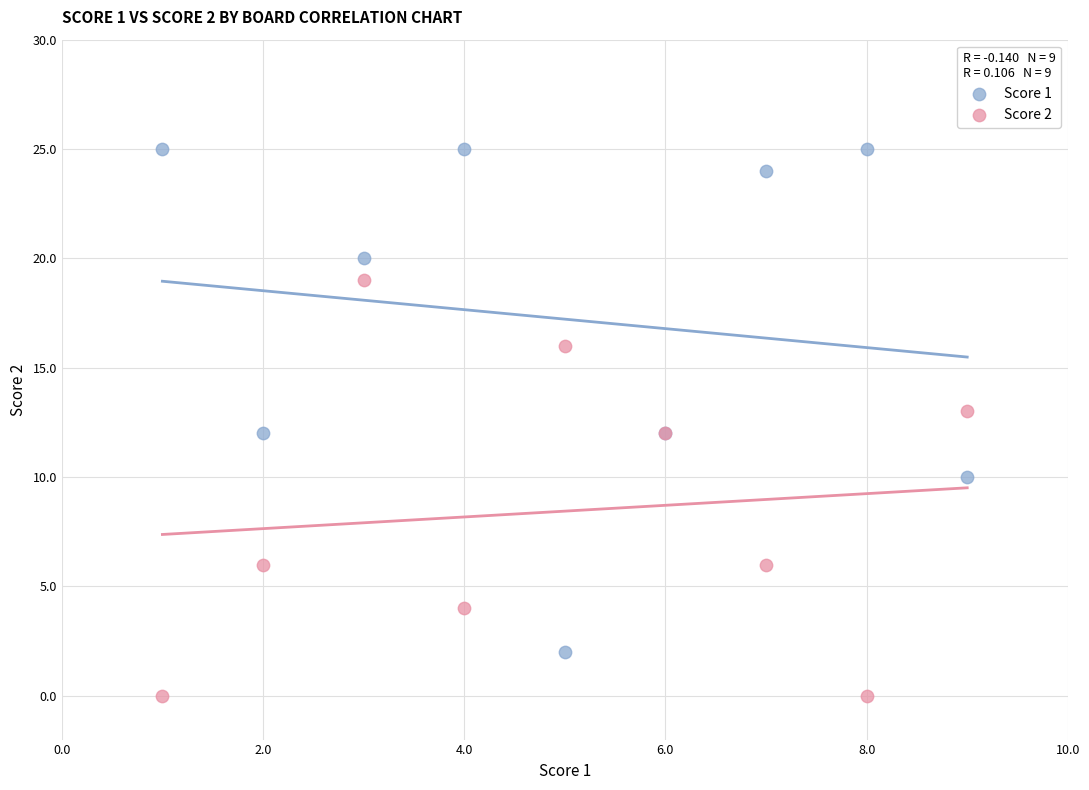

Which series has the largest Y range (max minus min)?

Score 1